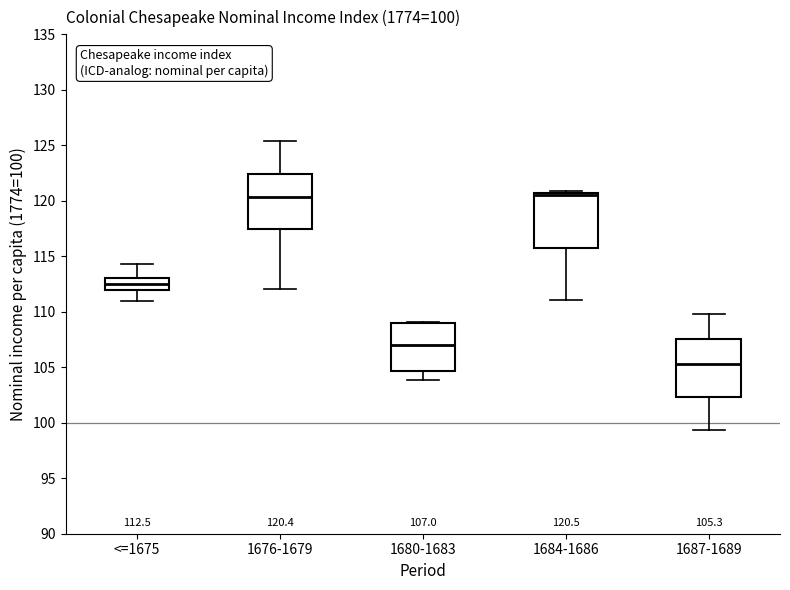

Which box has the lowest median line?

1687-1689